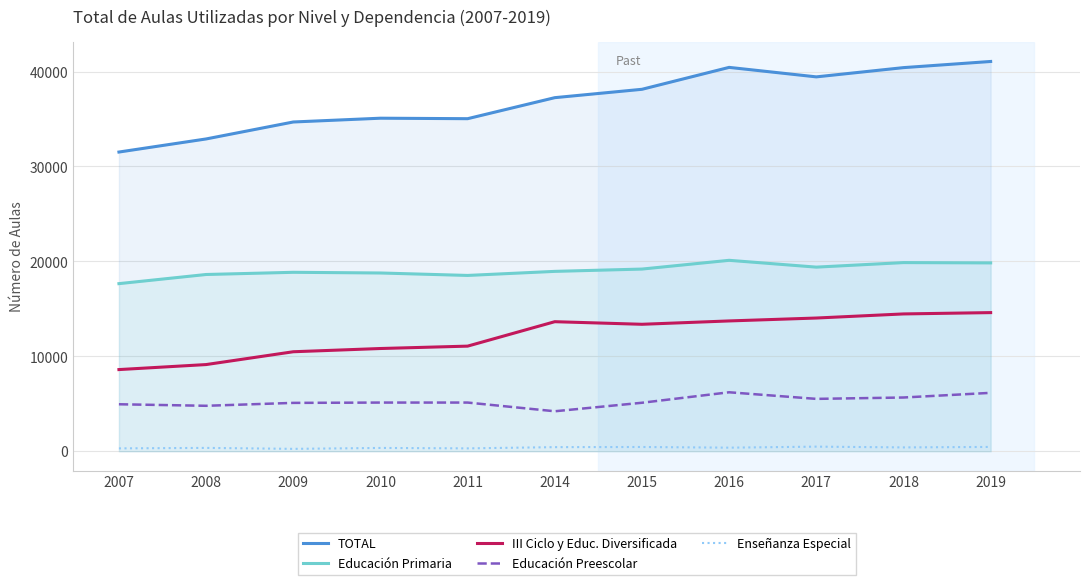

True or false: Educación Preescolar and TOTAL cross at least once.

False